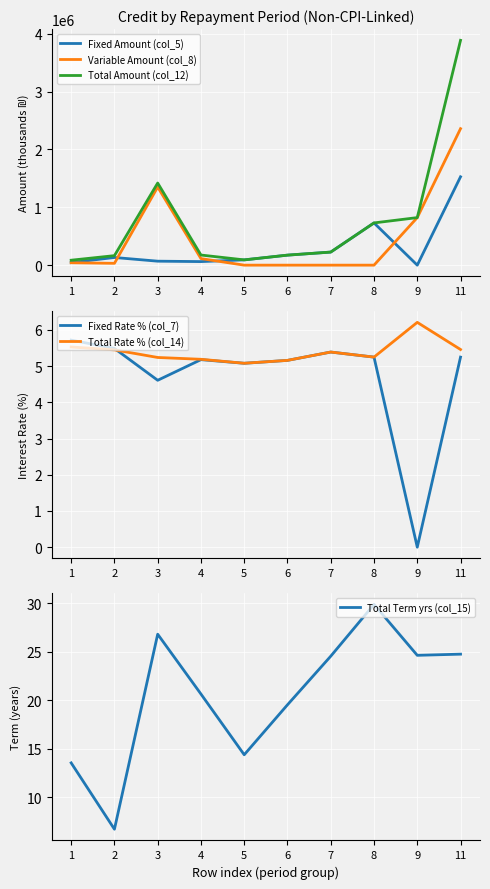

What is the average value of the Fixed Rate % (col_7) series?

4.7